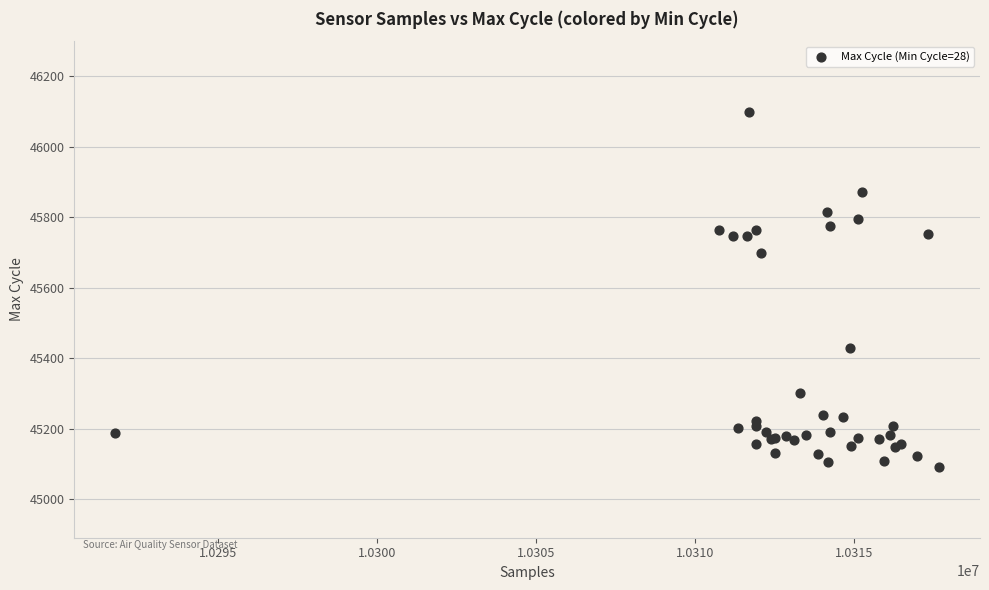

What Y value in the scatter plot is closest to 45595?

45697